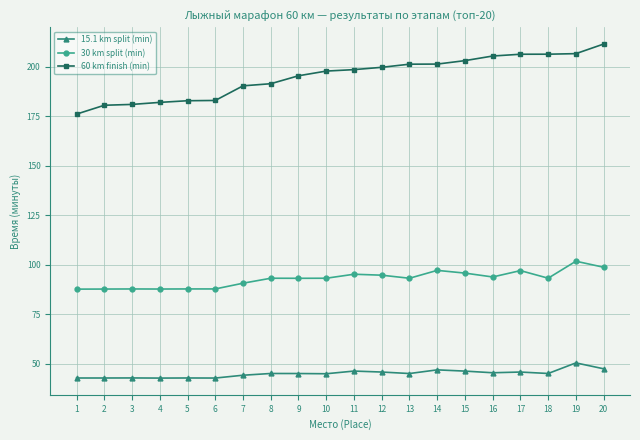

Which series has the widest spread of values?

60 km finish (min)